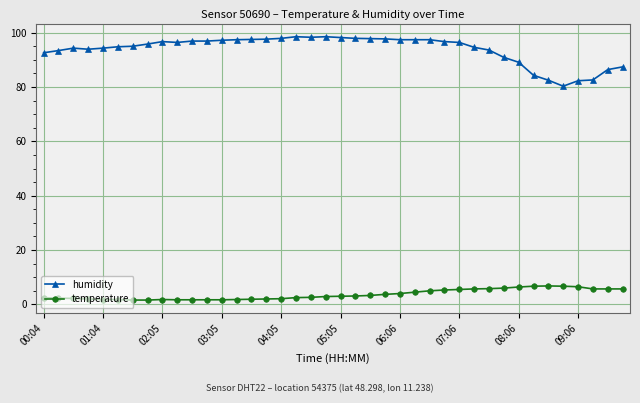

Which series has the widest spread of values?

humidity